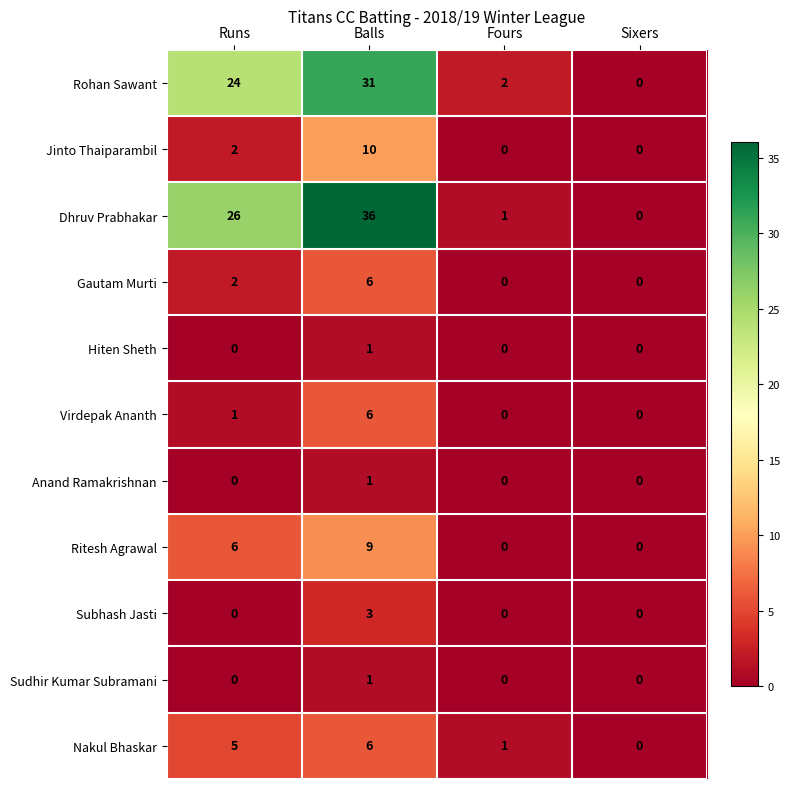

Which label corresponds to the largest value in the chart?

Balls